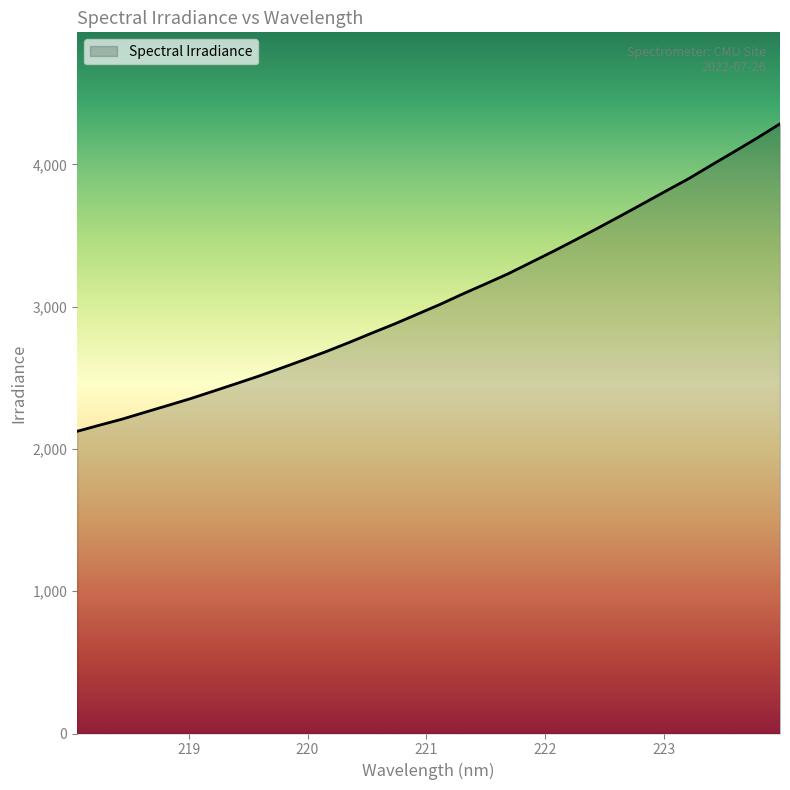

What is the smallest value displayed?

2124.0